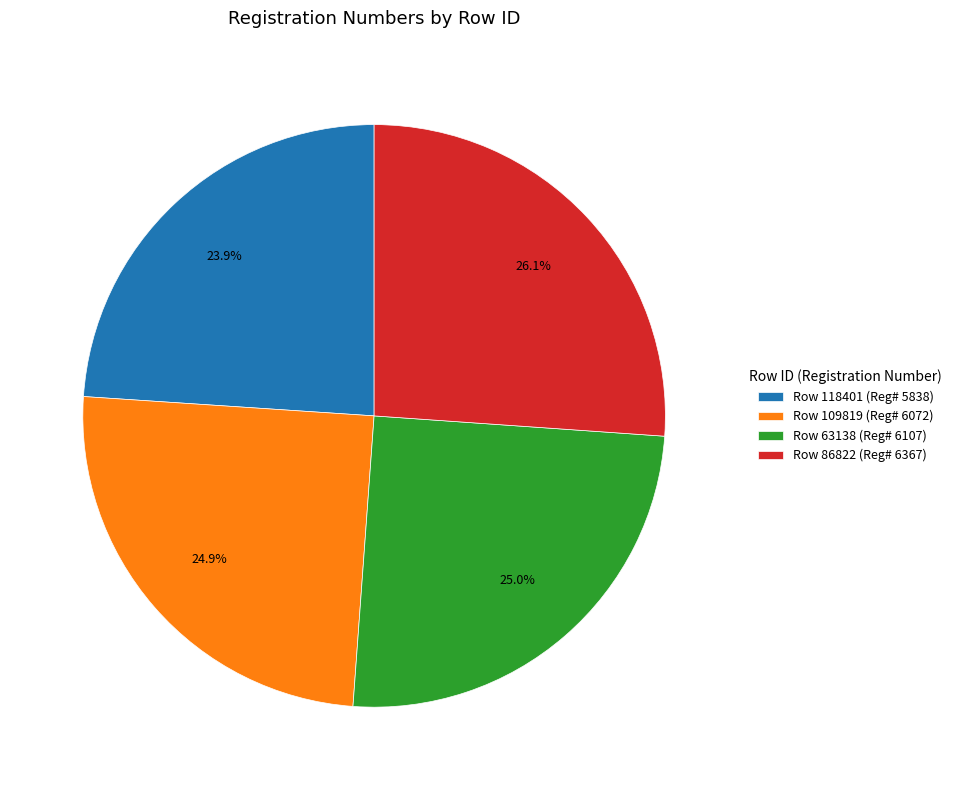

How much of the chart is everything except Row 118401 (Reg# 5838)?

76.1%